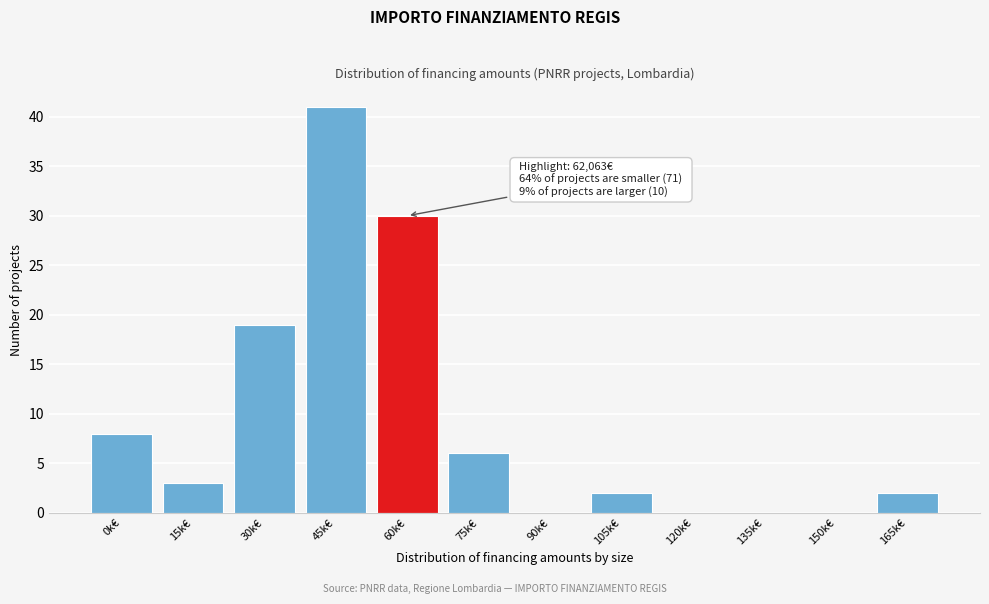

Reading left to right, what are all the values shown in this chart?

0k€=8	15k€=3	30k€=19	45k€=41	60k€=30	75k€=6	90k€=0	105k€=2	120k€=0	135k€=0	150k€=0	165k€=2